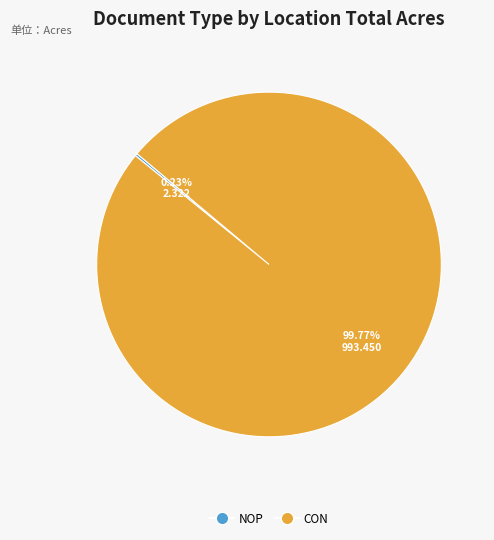

Which slice is the largest?

CON